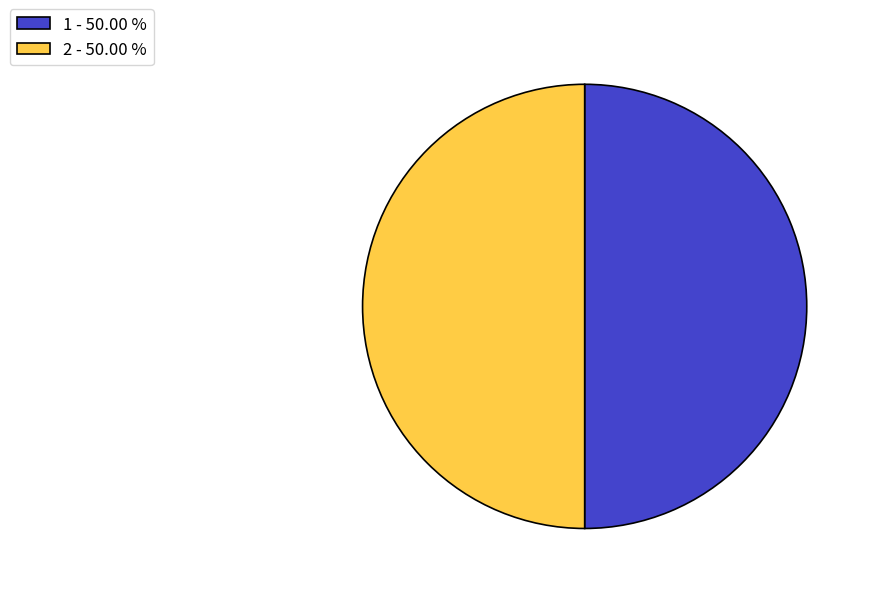

What is the ratio of the value at 1 - 50.00 % to the value at 2 - 50.00 %?

1.0